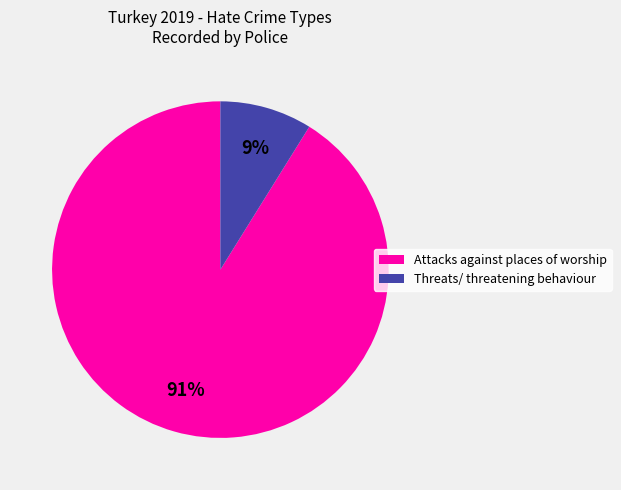

True or false: Threats/ threatening behaviour accounts for 9% of the total.

True